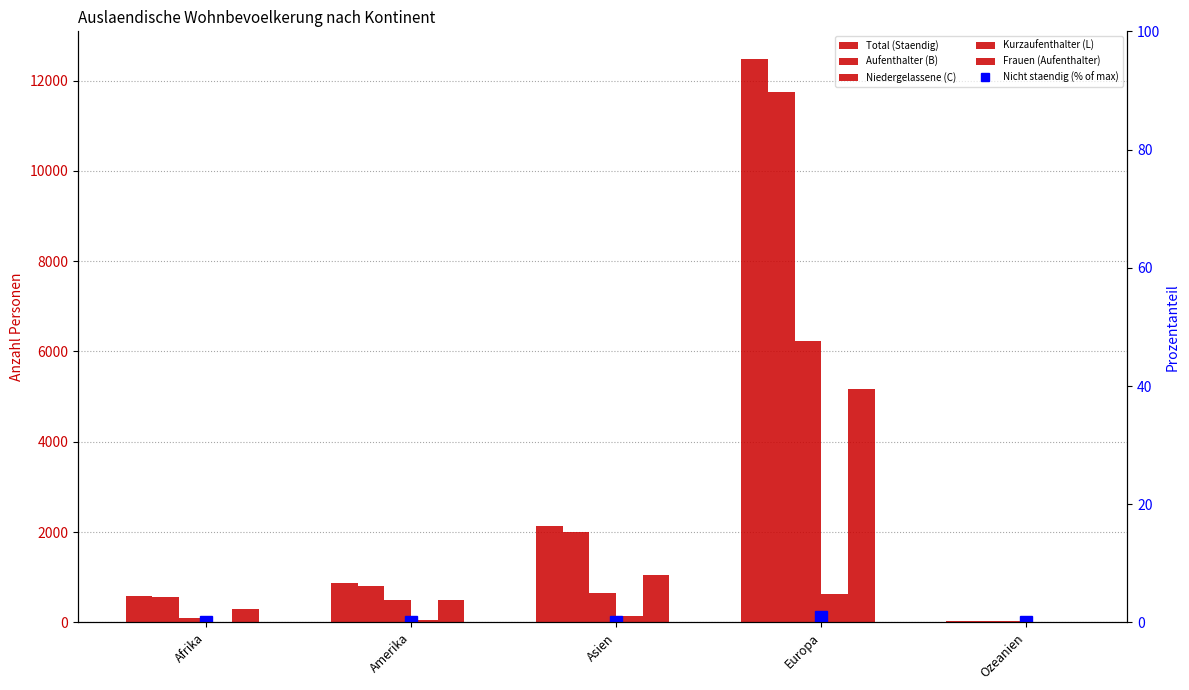

What is the spread (max minus min) of values at Europa?

12465.1